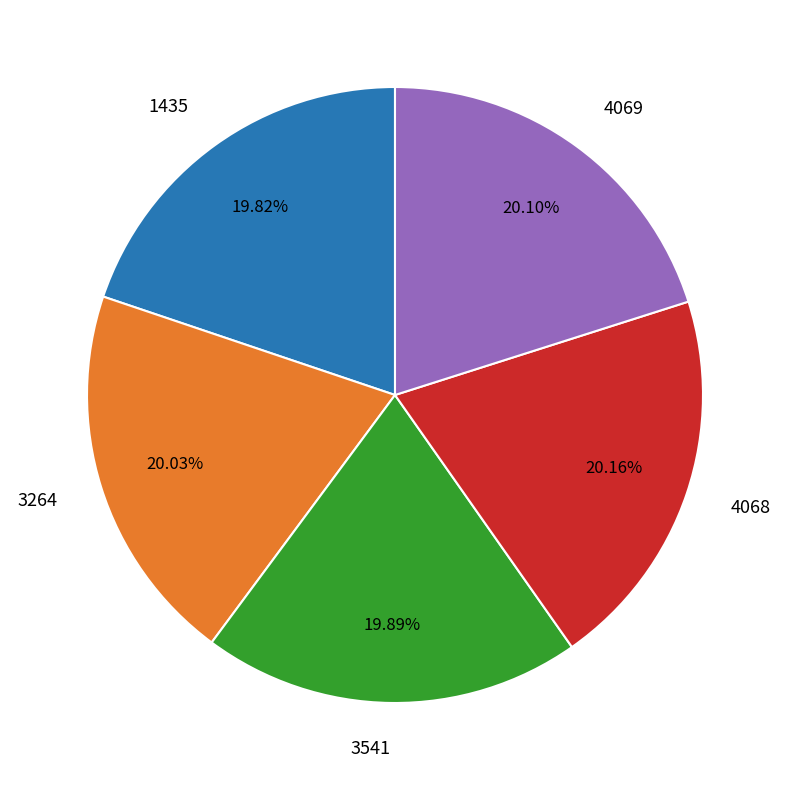

Approximately how many times larger is the value at 1435 compared to 3264?

1.0